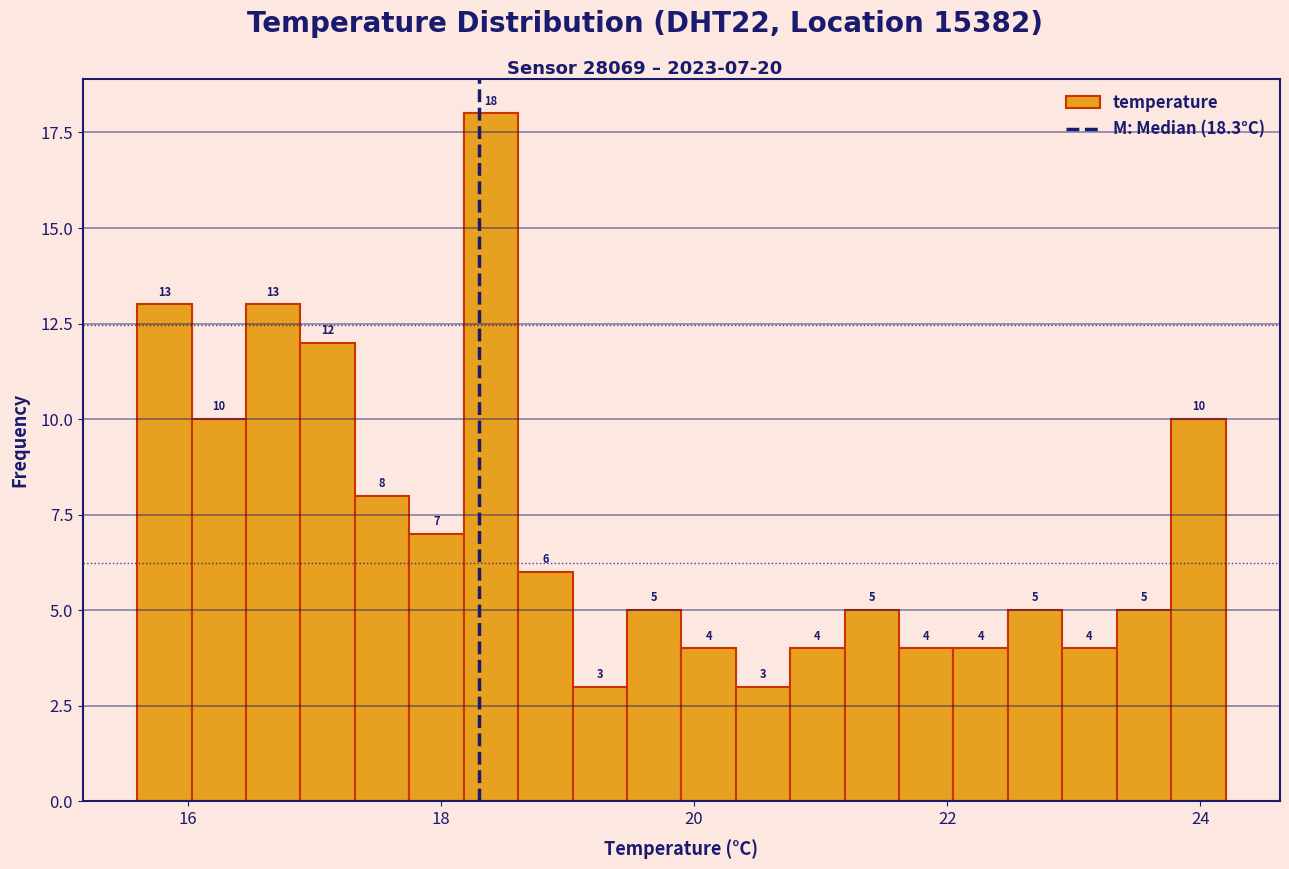

Around what value on the x-axis is the tallest bar? Give the approximate position of its centre, as read against the axis.

18.4